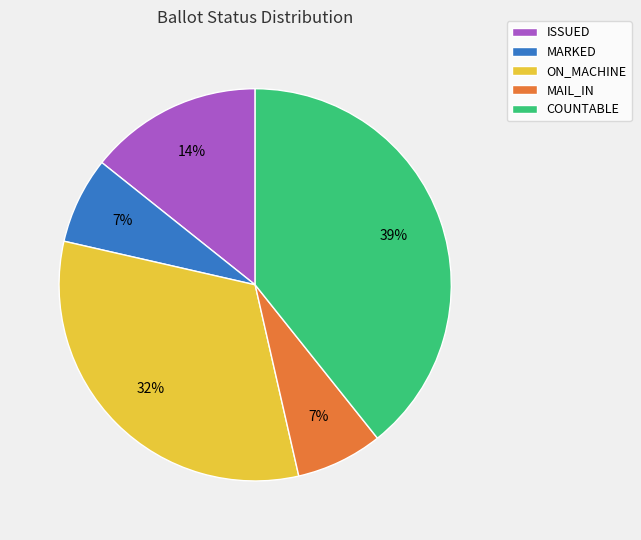

To the nearest percent, what is the average slice percentage?

20%